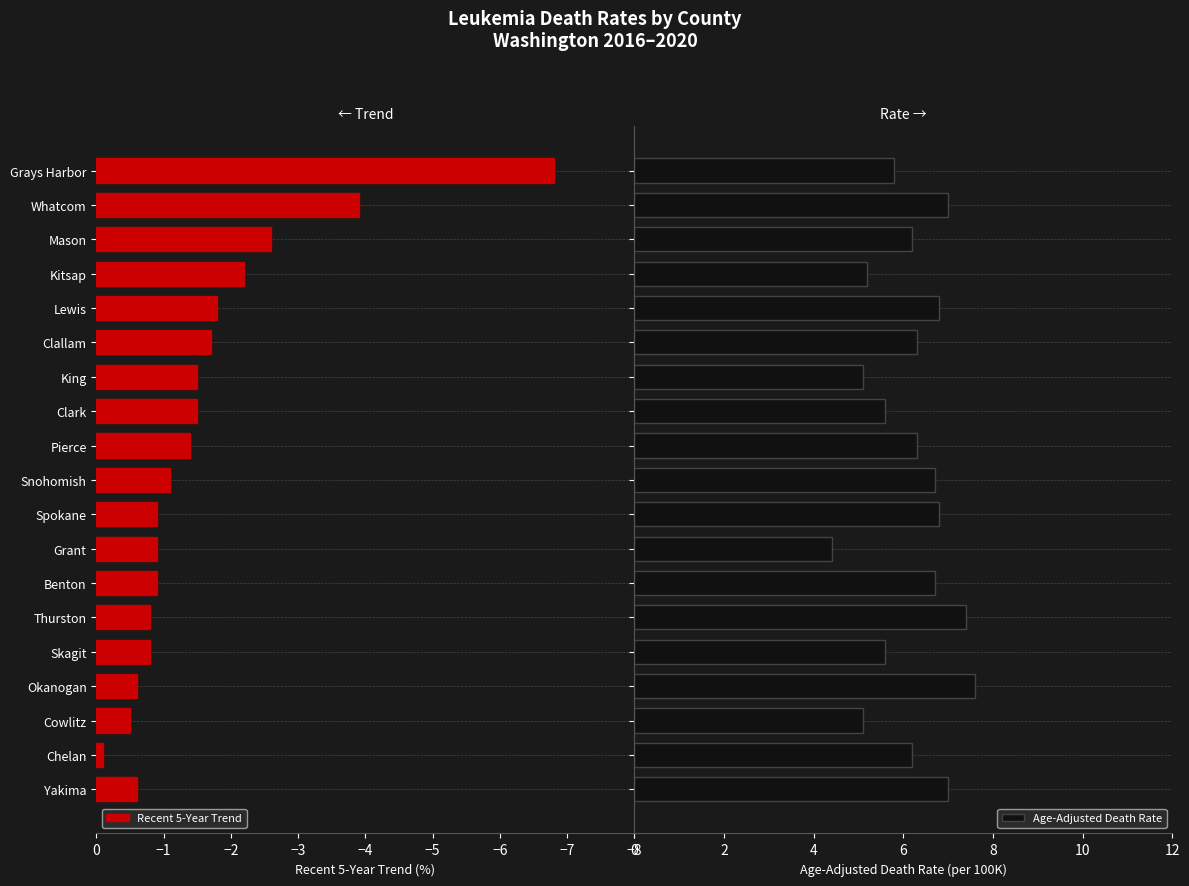

What is the sum of the Recent 5-Year Trend values at Lewis and Whatcom?

-5.7